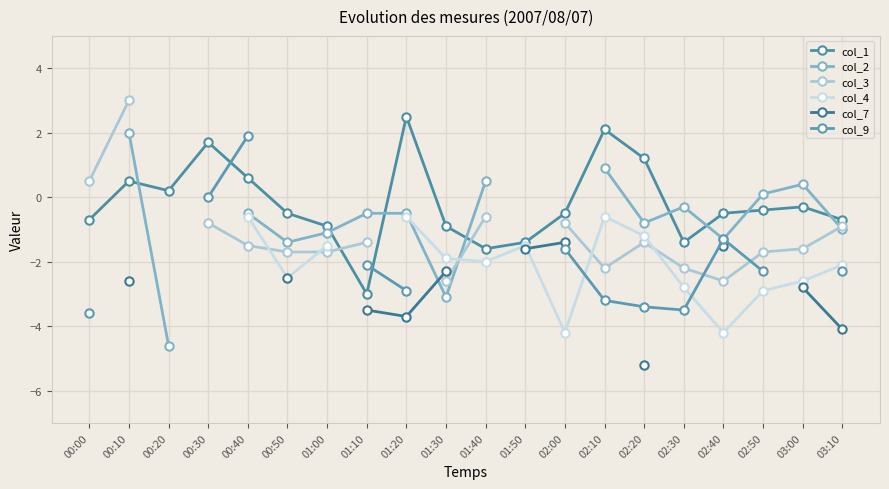

What is the value of the col_7 point at the 13th from the left?

-1.4